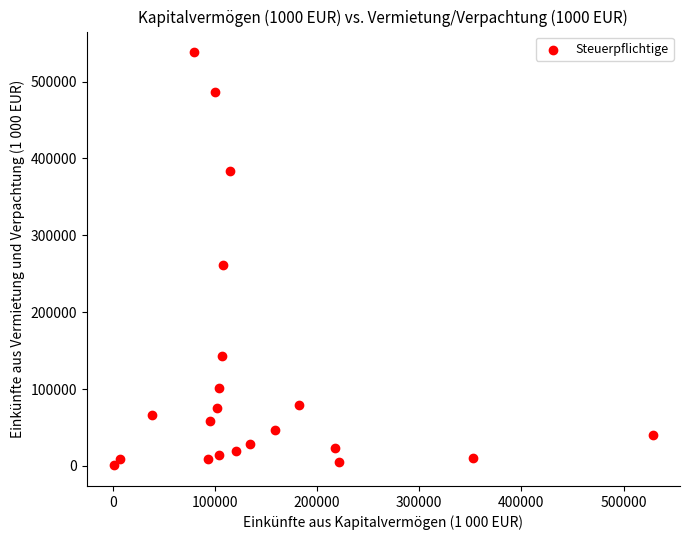

What is the range of Y values (max minus min)?

537483